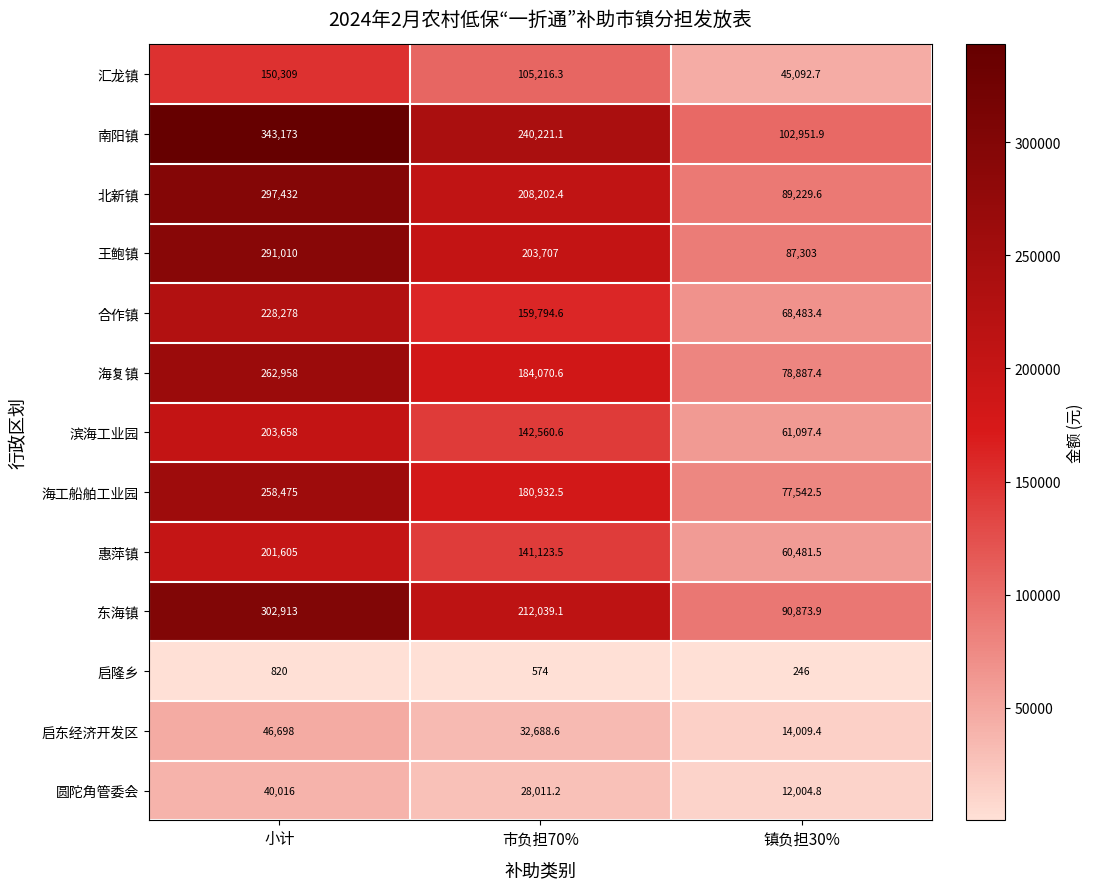

At which label does 北新镇 first exceed 208202?

小计